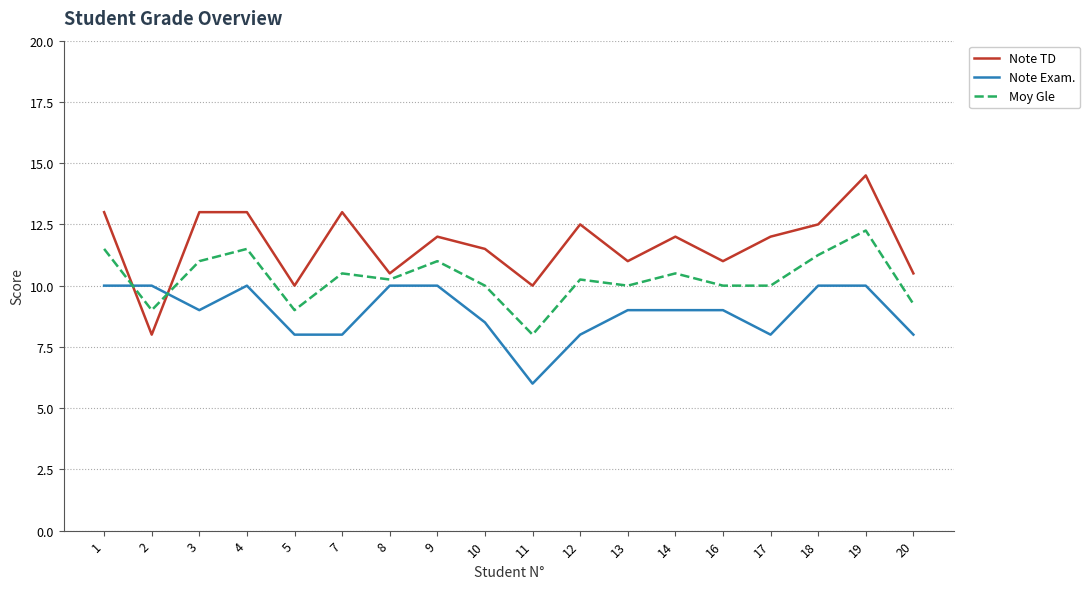

What is the difference between the highest and lowest values at 11?

4.0